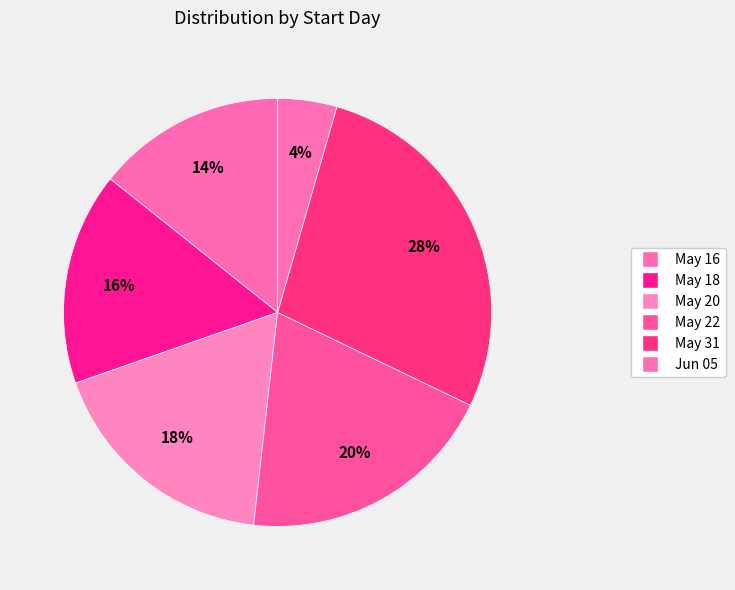

Count the number of slices in the pie.

6